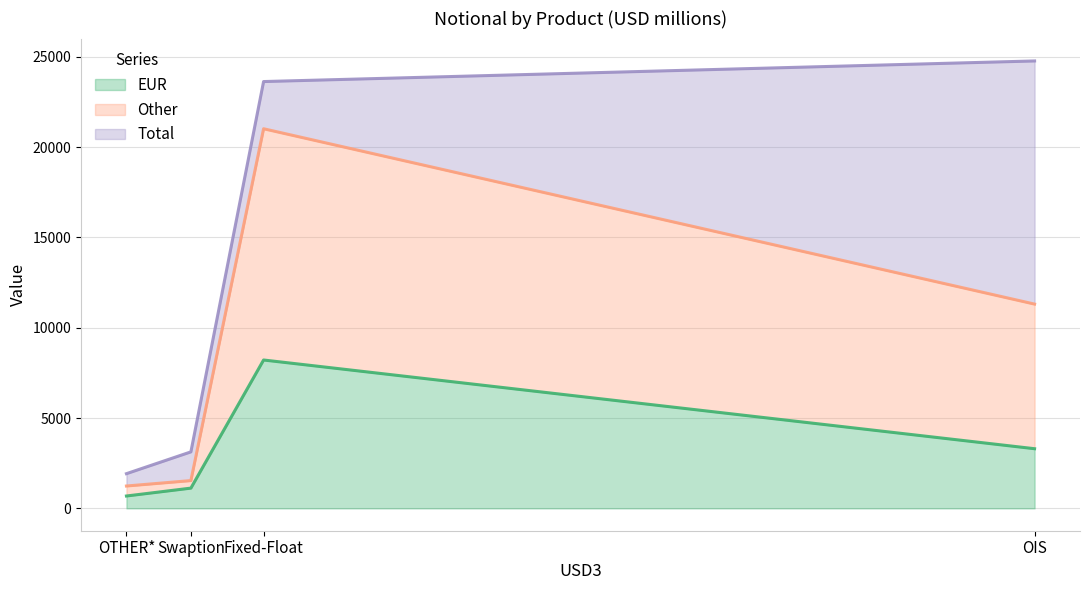

Which series changed the most between Fixed-Float and OTHER*?

Total